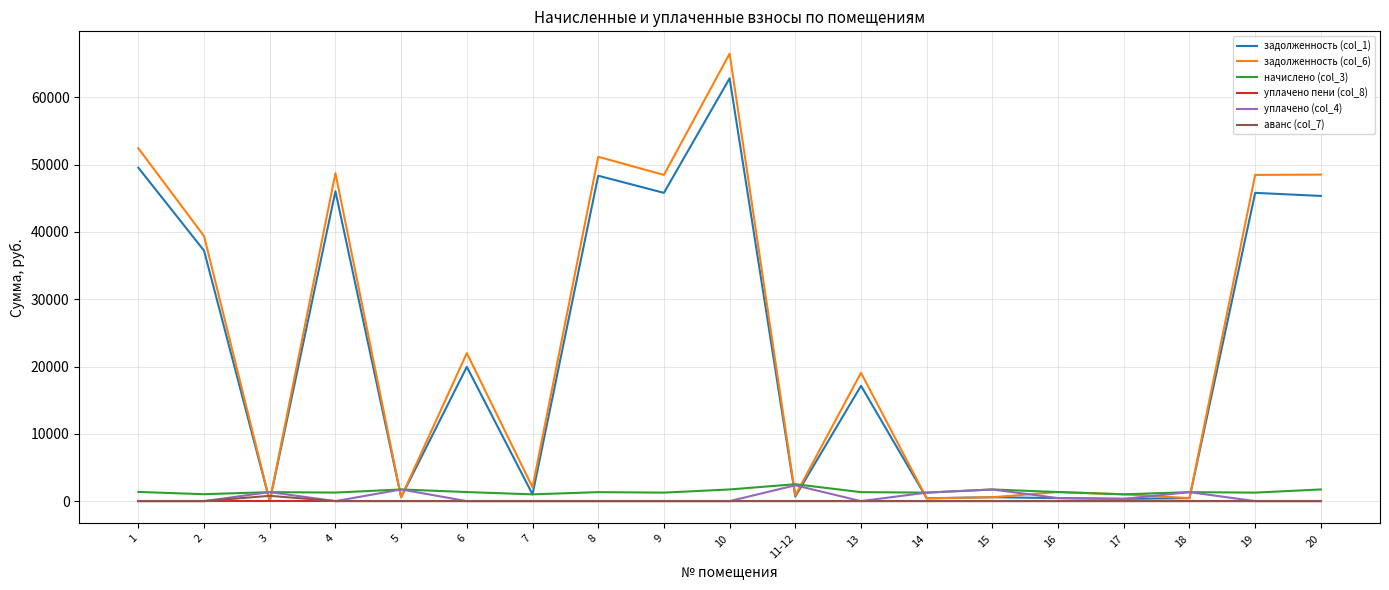

What value does the начислено (col_3) series have at 7?

1008.0